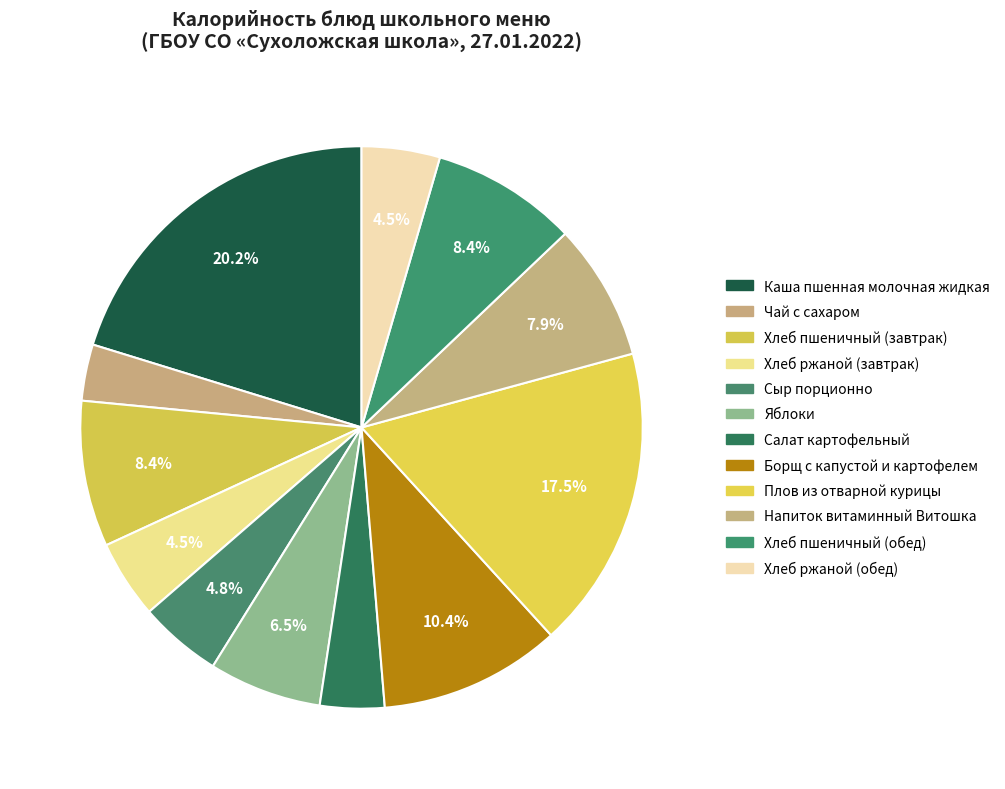

Is the sum of Плов из отварной курицы and Хлеб пшеничный (обед) greater than half?

No